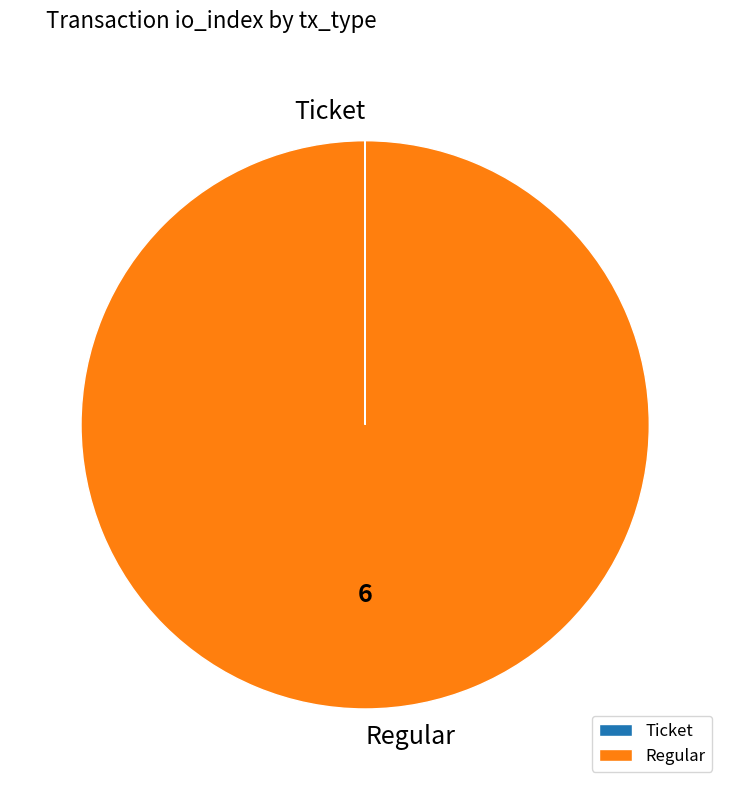

Is it true that Regular is 100% of the pie?

True